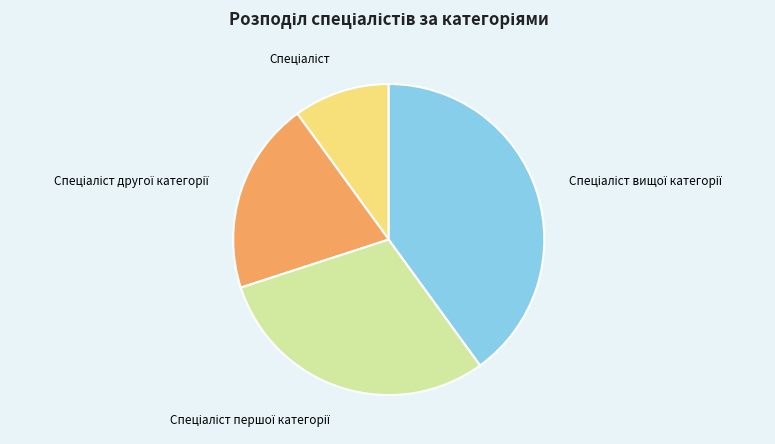

Is there a majority slice in this chart?

No